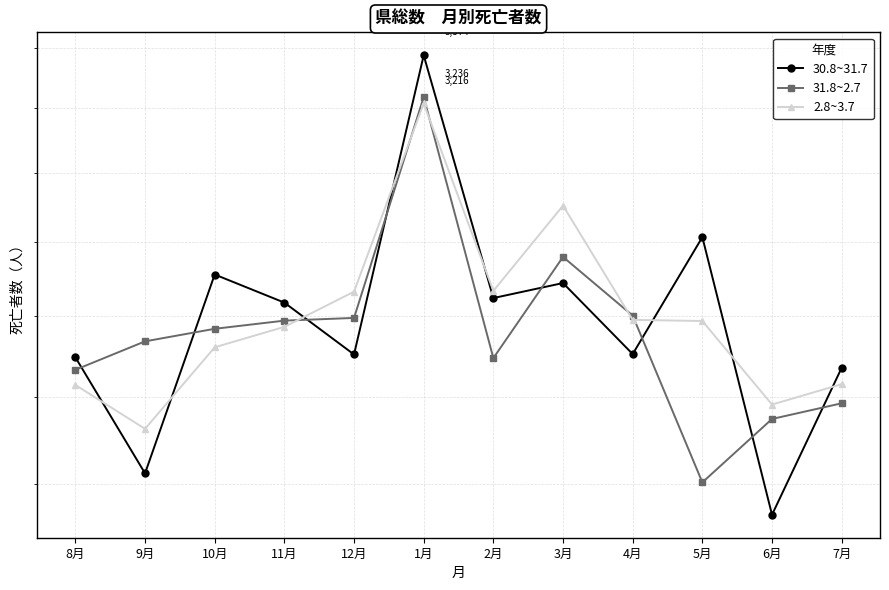

Which has a higher value, 12月 or 7月?

12月